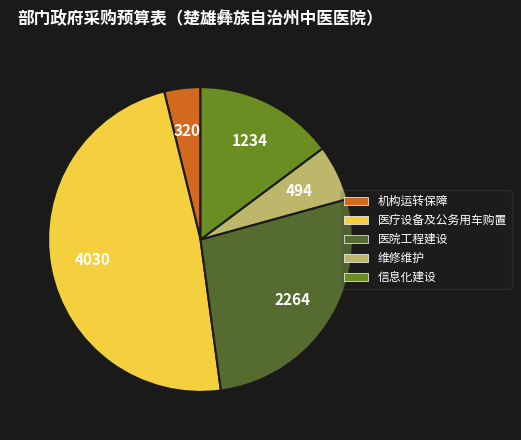

Is there any slice that represents more than half of the pie?

No